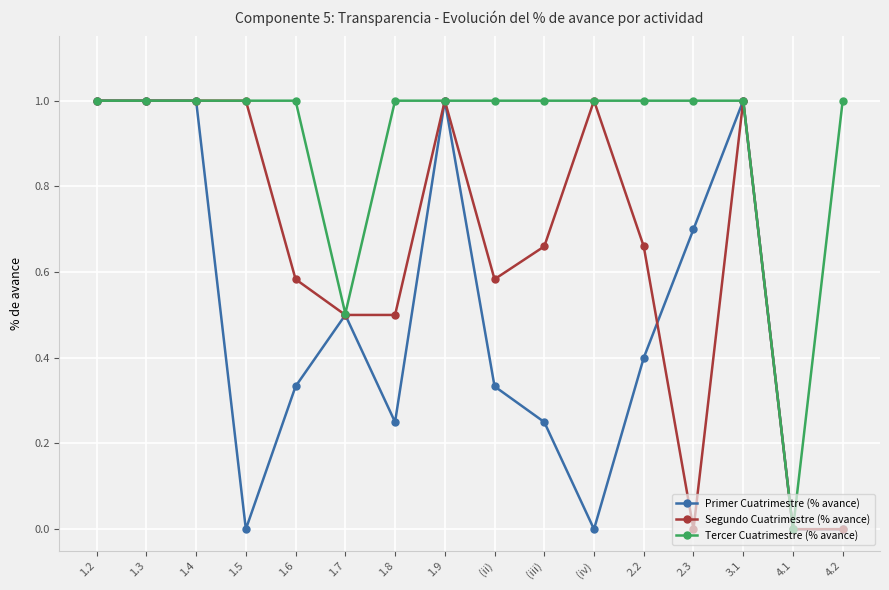

The value of Tercer Cuatrimestre (% avance) at 4.1 is 0.0. True or false?

True